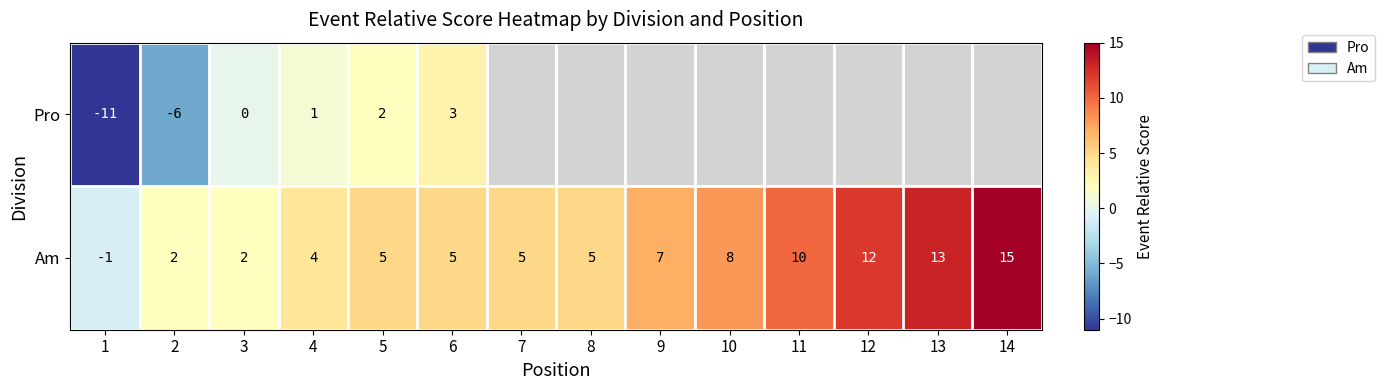

Which category has the highest value in the Am series?

14